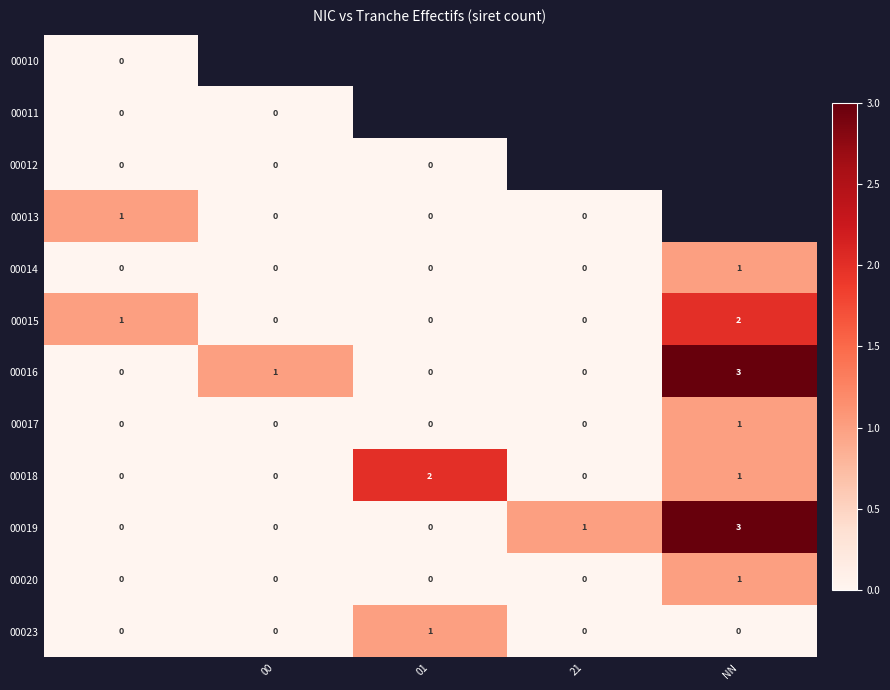

True or false: 00018 has a value of 1 at 01.

False